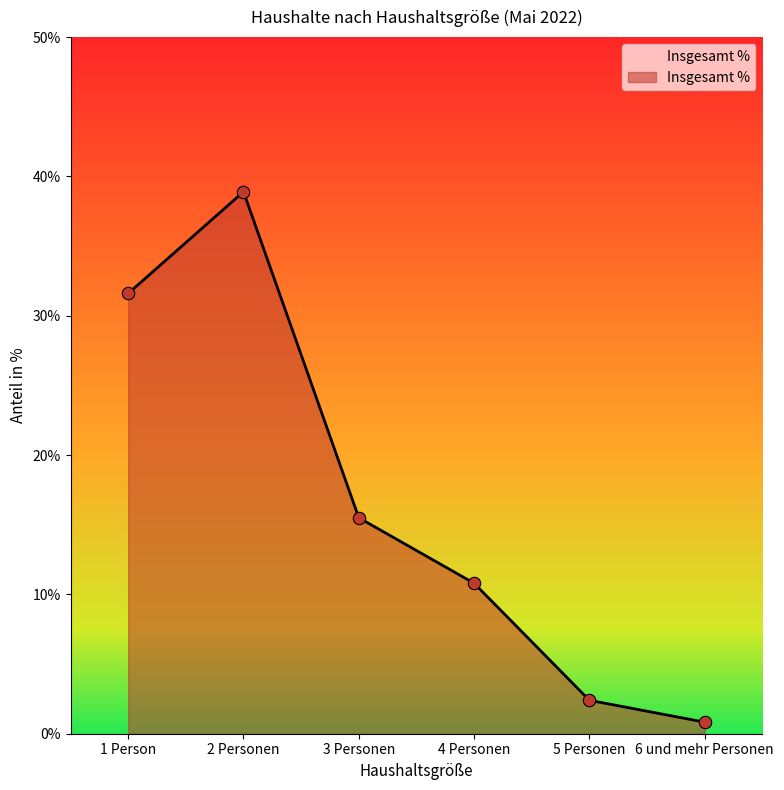

Approximately how many times larger is the value at 3 Personen compared to 4 Personen?

1.4